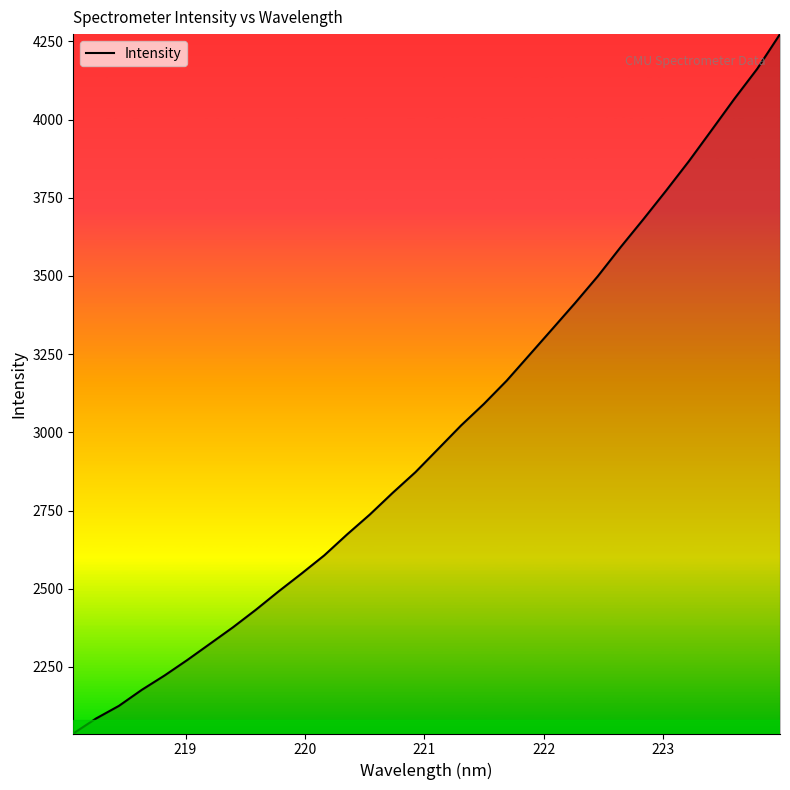

What is the difference between the maximum and minimum values?

2236.2